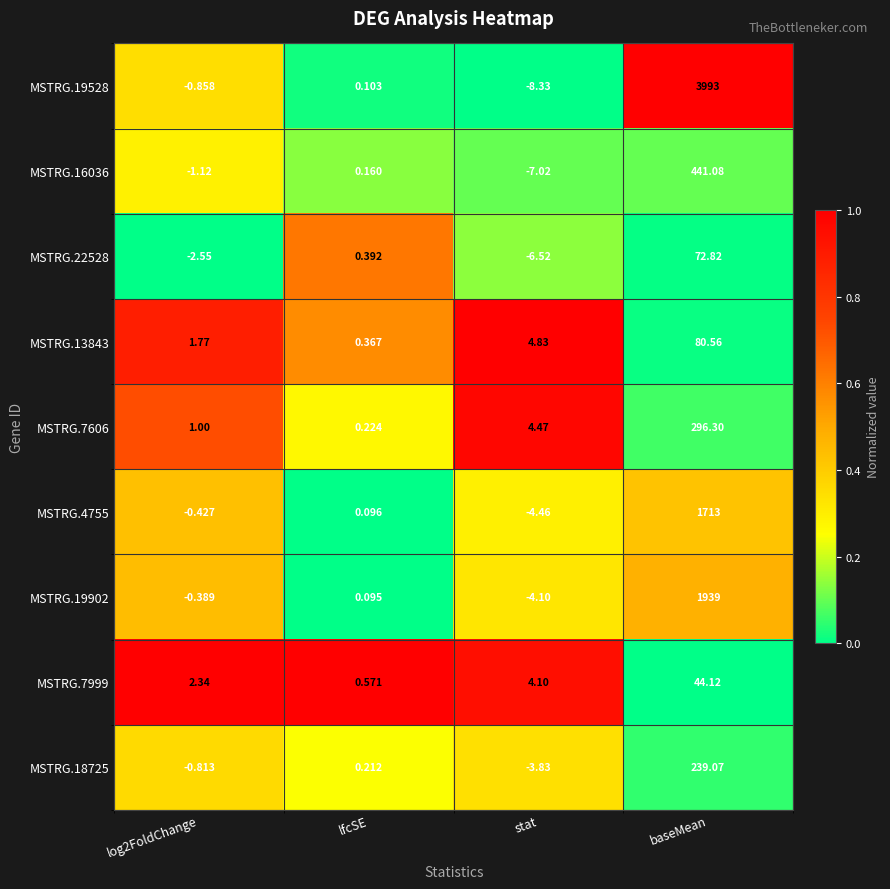

Which label corresponds to the smallest value in the chart?

stat